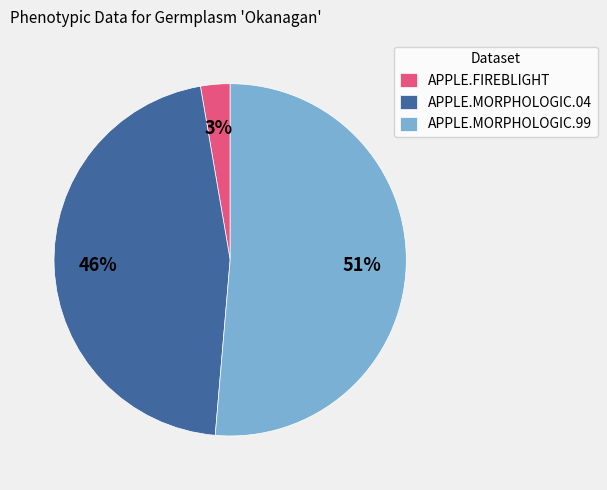

To the nearest percent, what is the difference between the APPLE.MORPHOLOGIC.04 and APPLE.MORPHOLOGIC.99 slice percentages?

5%